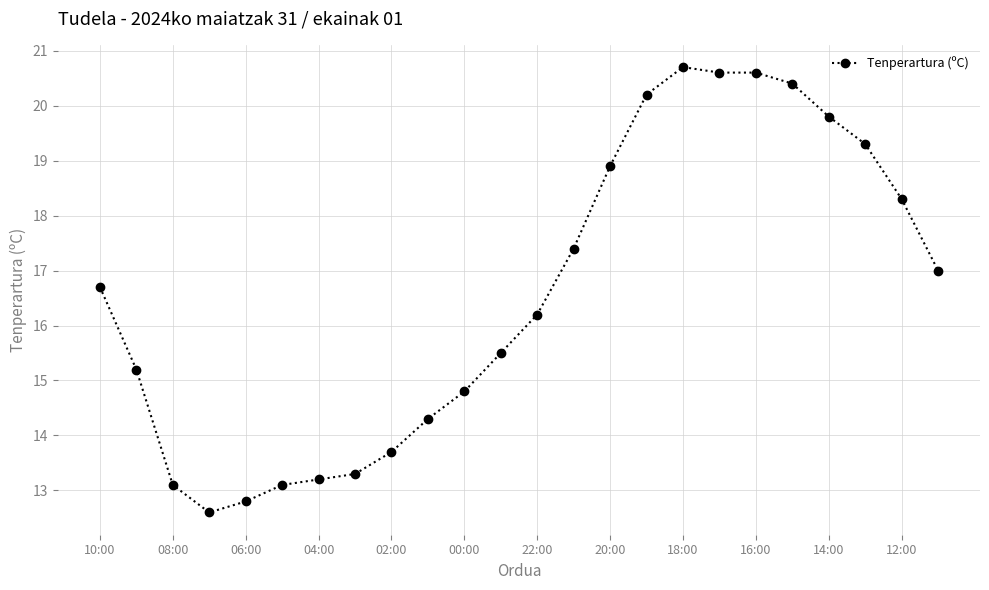

Reading right to left, list all the values displayed in this chart.

17.0	18.3	19.3	19.8	20.4	20.6	20.6	20.7	20.2	18.9	17.4	16.2	15.5	14.8	14.3	13.7	13.3	13.2	13.1	12.8	12.6	13.1	15.2	16.7